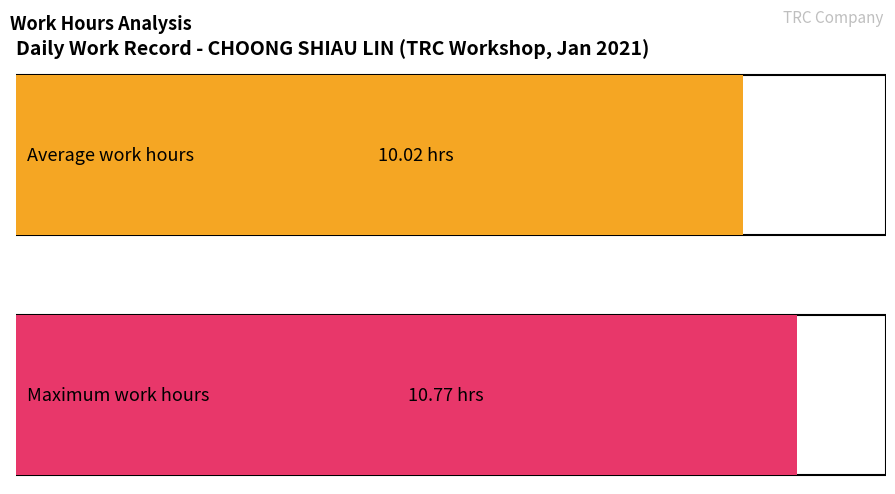

True or false: the data shows 3.7 at 6.

False